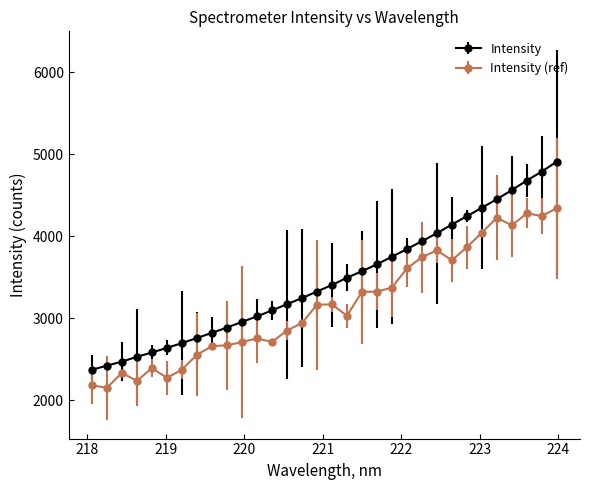

What is the value of the Intensity (ref) point at the 10th from the left?

2669.5